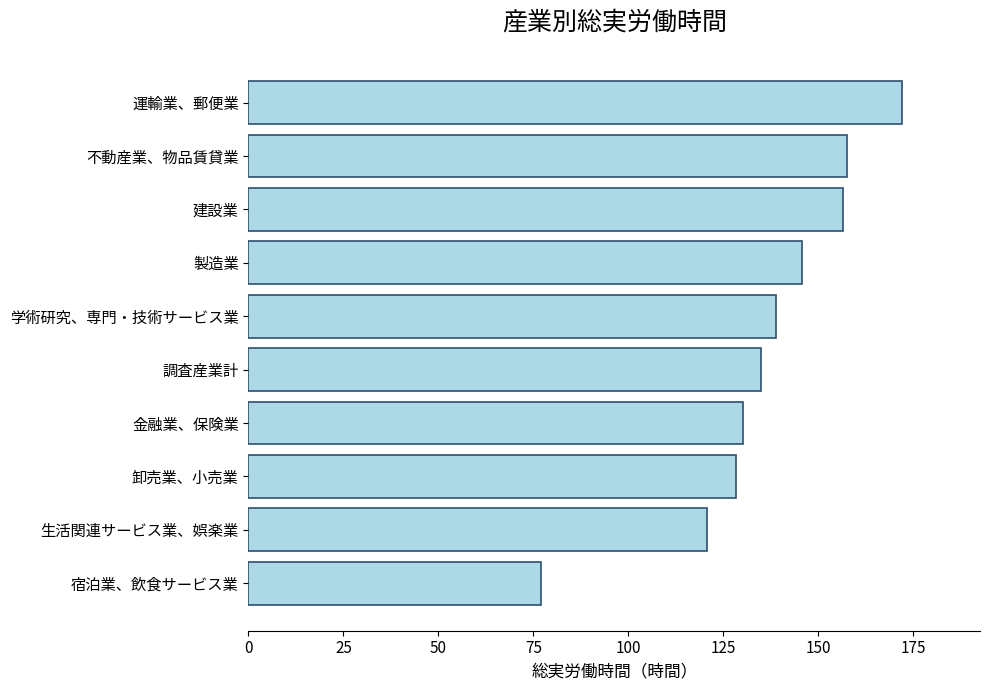

What is the approximate value at 卸売業、小売業?

128.4